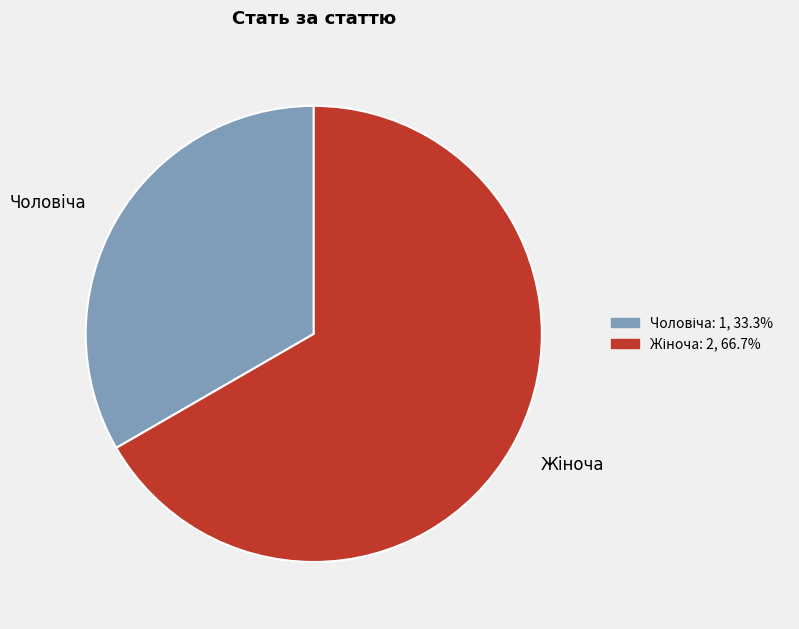

Does any single category account for the majority?

Yes